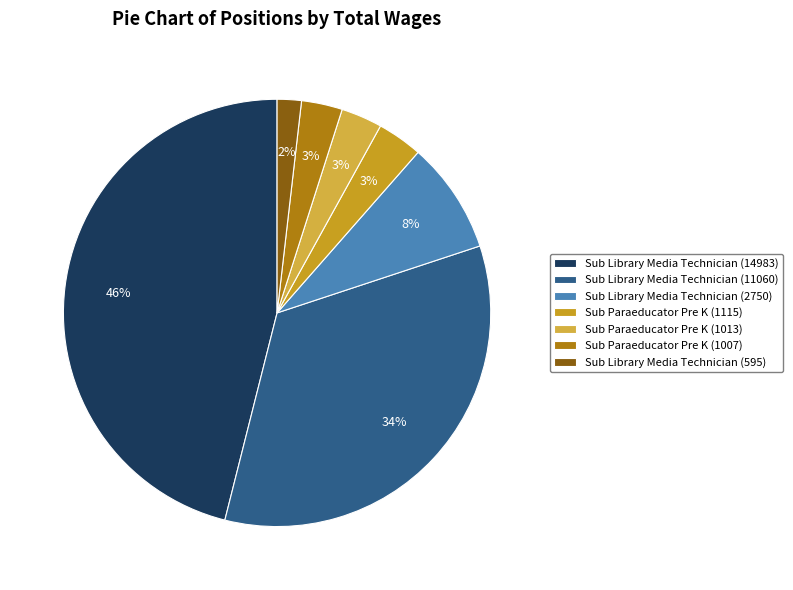

Does Sub Library Media Technician (11060) represent more than half of the total?

No